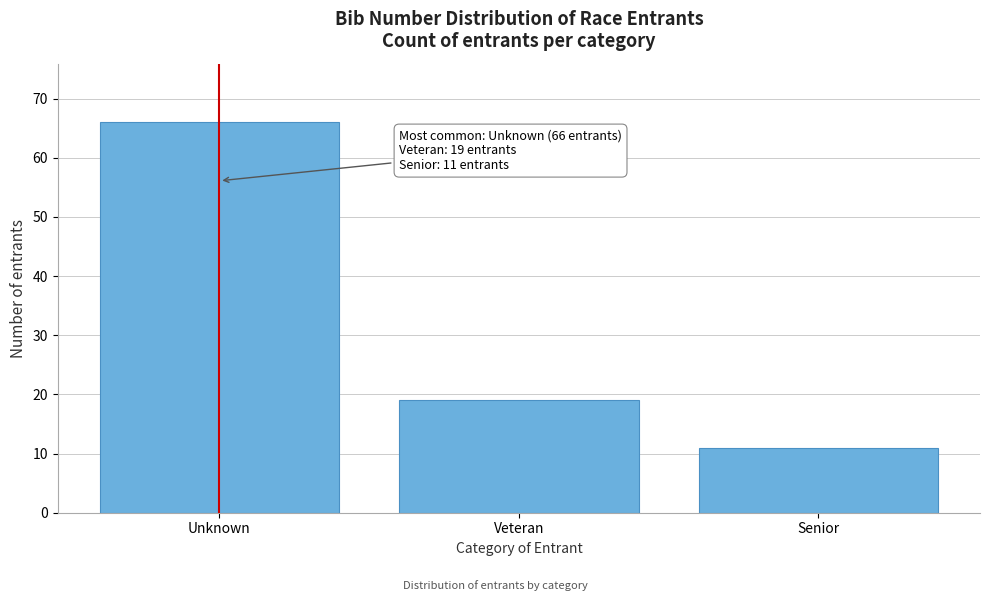

Reading right to left, transcribe all the data shown in this chart.

11	19	66